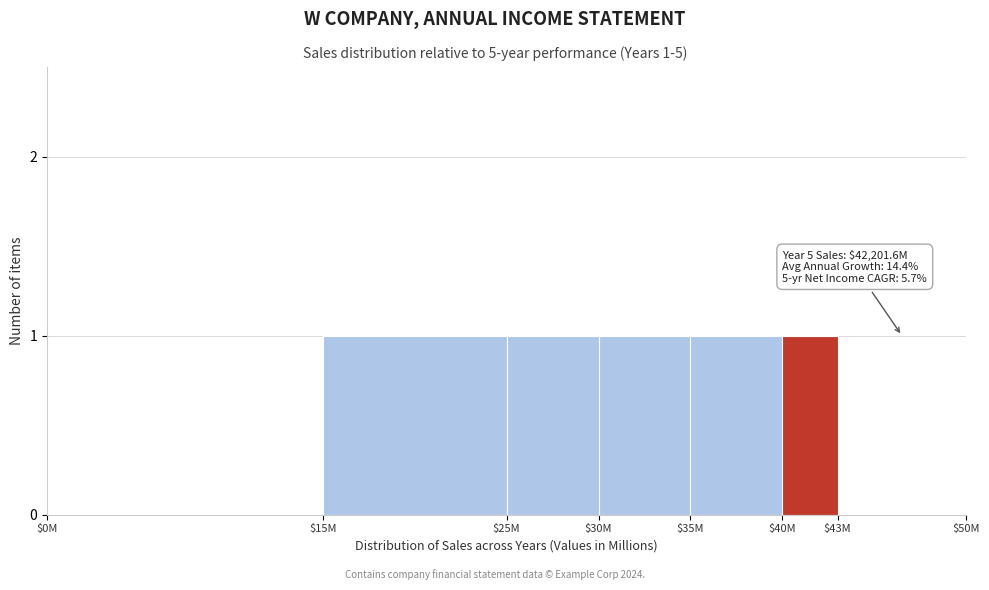

What is the sum of all values?

5